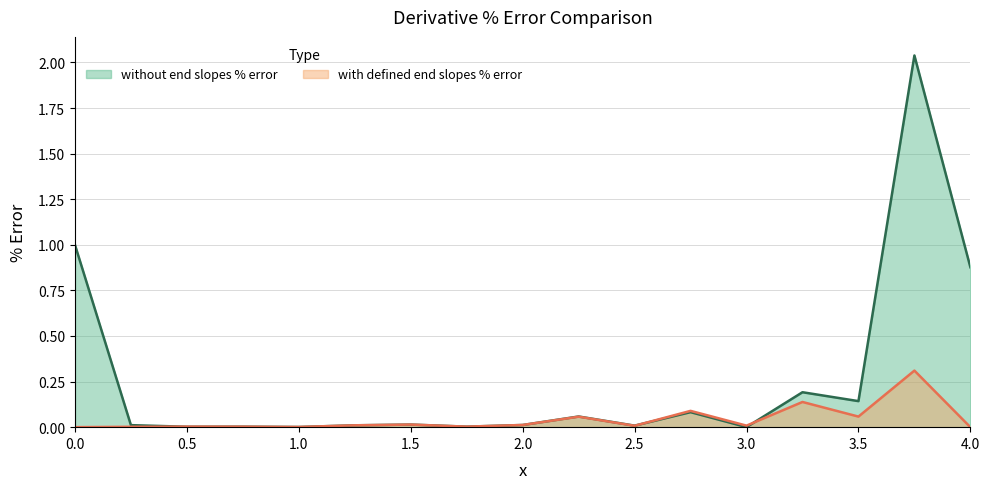

Rank the series by their average value, from highest to lowest.

without end slopes % error, with defined end slopes % error